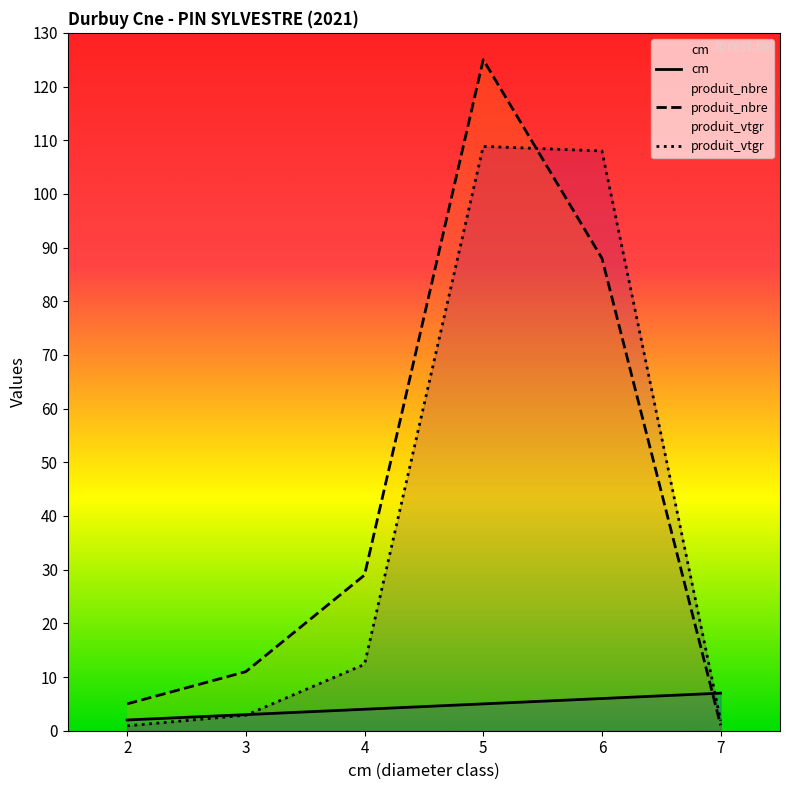

Reading left to right, what are all the values shown in this chart?

cm: 2=2.0	3=3.0	4=4.0	5=5.0	6=6.0	7=7.0
produit_nbre: 2=5.0	3=11.0	4=29.0	5=125.0	6=88.0	7=1.0
produit_vtgr: 2=0.9	3=2.9	4=12.4	5=108.8	6=108.0	7=1.9